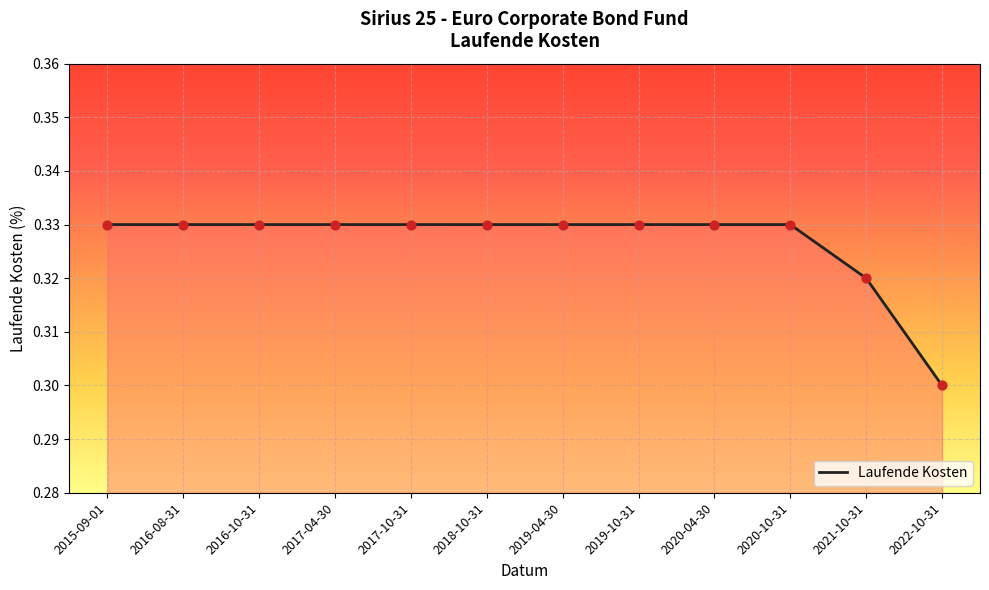

Which has a higher value, 2022-10-31 or 2019-10-31?

2019-10-31